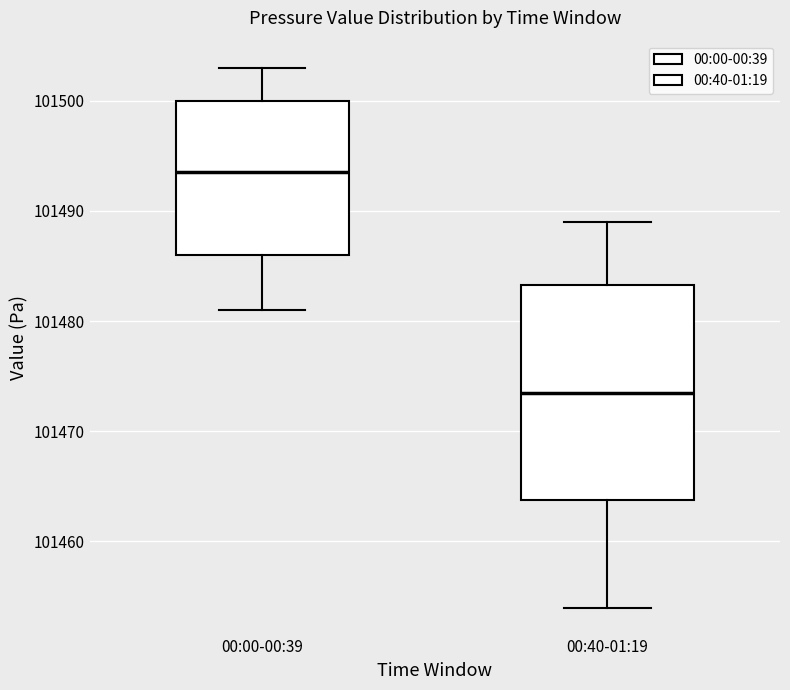

Comparing the boxes themselves (not the whiskers), which one is the tallest?

00:40-01:19